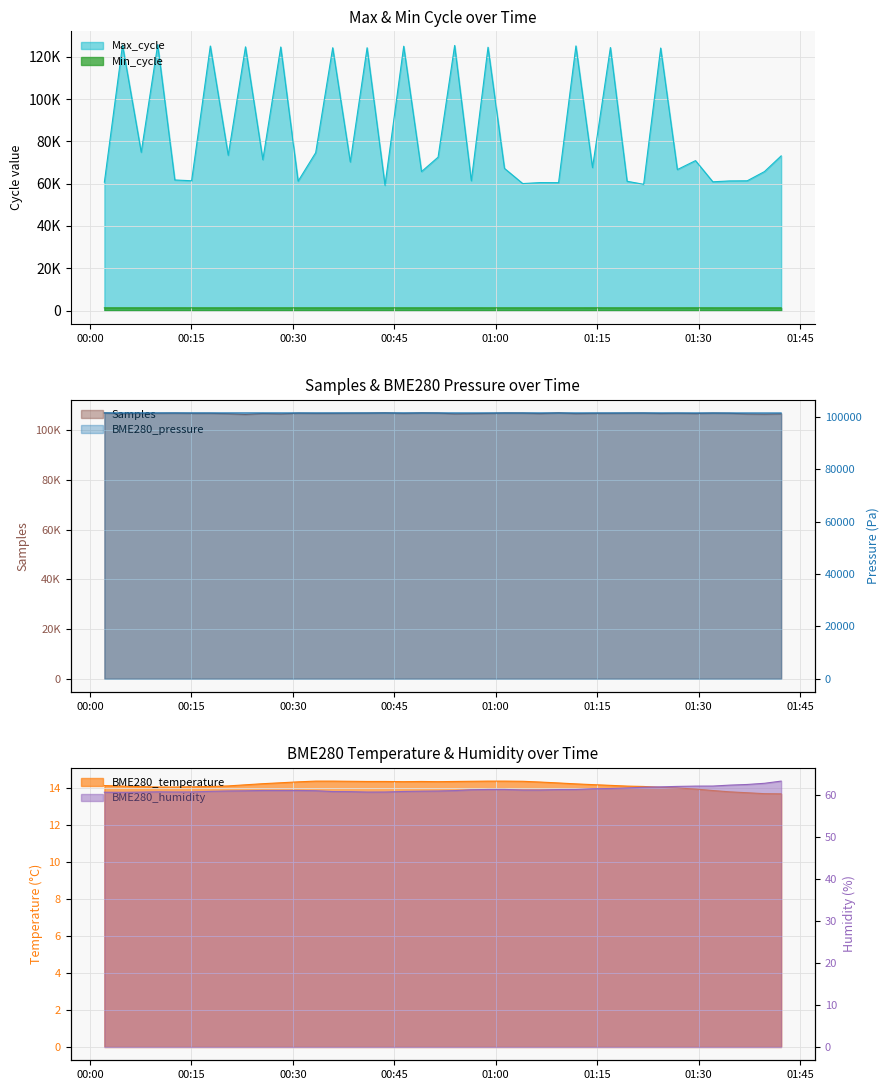

Reading left to right, what are all the values shown in this chart?

Max_cycle: 2023/06/14 00:02:07=60695.0	2023/06/14 00:04:48=125554.0	2023/06/14 00:07:34=74833.0	2023/06/14 00:10:00=125755.0	2023/06/14 00:12:32=61747.0	2023/06/14 00:15:01=61370.0	2023/06/14 00:17:47=125099.0	2023/06/14 00:20:26=73415.0	2023/06/14 00:22:59=124706.0	2023/06/14 00:25:33=71340.0	2023/06/14 00:28:12=124641.0	2023/06/14 00:30:46=61173.0	2023/06/14 00:33:22=74652.0	2023/06/14 00:35:53=124284.0	2023/06/14 00:38:29=70246.0	2023/06/14 00:40:58=124277.0	2023/06/14 00:43:37=59242.0	2023/06/14 00:46:23=125006.0	2023/06/14 00:49:01=65705.0	2023/06/14 00:51:28=72526.0	2023/06/14 00:53:55=125368.0	2023/06/14 00:56:23=61373.0	2023/06/14 00:58:51=124517.0	2023/06/14 01:01:17=67221.0	2023/06/14 01:03:59=60043.0	2023/06/14 01:06:32=60496.0	2023/06/14 01:09:17=60465.0	2023/06/14 01:11:51=125151.0	2023/06/14 01:14:18=67607.0	2023/06/14 01:16:57=124388.0	2023/06/14 01:19:25=61128.0	2023/06/14 01:21:52=59696.0	2023/06/14 01:24:23=124153.0	2023/06/14 01:26:51=66658.0	2023/06/14 01:29:32=70895.0	2023/06/14 01:32:06=60874.0	2023/06/14 01:34:32=61284.0	2023/06/14 01:37:11=61350.0	2023/06/14 01:39:44=65711.0	2023/06/14 01:42:12=73126.0
Min_cycle: 2023/06/14 00:02:07=1265.0	2023/06/14 00:04:48=1262.0	2023/06/14 00:07:34=1265.0	2023/06/14 00:10:00=1261.0	2023/06/14 00:12:32=1266.0	2023/06/14 00:15:01=1261.0	2023/06/14 00:17:47=1263.0	2023/06/14 00:20:26=1261.0	2023/06/14 00:22:59=1264.0	2023/06/14 00:25:33=1261.0	2023/06/14 00:28:12=1262.0	2023/06/14 00:30:46=1261.0	2023/06/14 00:33:22=1260.0	2023/06/14 00:35:53=1262.0	2023/06/14 00:38:29=1260.0	2023/06/14 00:40:58=1261.0	2023/06/14 00:43:37=1260.0	2023/06/14 00:46:23=1261.0	2023/06/14 00:49:01=1260.0	2023/06/14 00:51:28=1260.0	2023/06/14 00:53:55=1261.0	2023/06/14 00:56:23=1267.0	2023/06/14 00:58:51=1260.0	2023/06/14 01:01:17=1262.0	2023/06/14 01:03:59=1261.0	2023/06/14 01:06:32=1261.0	2023/06/14 01:09:17=1261.0	2023/06/14 01:11:51=1260.0	2023/06/14 01:14:18=1264.0	2023/06/14 01:16:57=1260.0	2023/06/14 01:19:25=1260.0	2023/06/14 01:21:52=1261.0	2023/06/14 01:24:23=1260.0	2023/06/14 01:26:51=1261.0	2023/06/14 01:29:32=1265.0	2023/06/14 01:32:06=1262.0	2023/06/14 01:34:32=1261.0	2023/06/14 01:37:11=1260.0	2023/06/14 01:39:44=1260.0	2023/06/14 01:42:12=1260.0
Samples: 2023/06/14 00:02:07=107017.0	2023/06/14 00:04:48=106757.0	2023/06/14 00:07:34=106853.0	2023/06/14 00:10:00=106903.0	2023/06/14 00:12:32=106951.0	2023/06/14 00:15:01=106869.0	2023/06/14 00:17:47=106880.0	2023/06/14 00:20:26=106717.0	2023/06/14 00:22:59=106435.0	2023/06/14 00:25:33=106803.0	2023/06/14 00:28:12=106648.0	2023/06/14 00:30:46=106938.0	2023/06/14 00:33:22=106853.0	2023/06/14 00:35:53=106871.0	2023/06/14 00:38:29=106925.0	2023/06/14 00:40:58=106949.0	2023/06/14 00:43:37=107059.0	2023/06/14 00:46:23=106850.0	2023/06/14 00:49:01=107043.0	2023/06/14 00:51:28=106980.0	2023/06/14 00:53:55=106668.0	2023/06/14 00:56:23=106746.0	2023/06/14 00:58:51=106849.0	2023/06/14 01:01:17=106998.0	2023/06/14 01:03:59=106970.0	2023/06/14 01:06:32=106765.0	2023/06/14 01:09:17=107063.0	2023/06/14 01:11:51=106753.0	2023/06/14 01:14:18=106864.0	2023/06/14 01:16:57=106880.0	2023/06/14 01:19:25=106943.0	2023/06/14 01:21:52=106971.0	2023/06/14 01:24:23=106807.0	2023/06/14 01:26:51=106894.0	2023/06/14 01:29:32=106796.0	2023/06/14 01:32:06=106965.0	2023/06/14 01:34:32=106897.0	2023/06/14 01:37:11=106621.0	2023/06/14 01:39:44=106548.0	2023/06/14 01:42:12=106660.0
BME280_temperature: 2023/06/14 00:02:07=14.2	2023/06/14 00:04:48=14.1	2023/06/14 00:07:34=14.1	2023/06/14 00:10:00=14.1	2023/06/14 00:12:32=14.1	2023/06/14 00:15:01=14.1	2023/06/14 00:17:47=14.1	2023/06/14 00:20:26=14.1	2023/06/14 00:22:59=14.2	2023/06/14 00:25:33=14.3	2023/06/14 00:28:12=14.3	2023/06/14 00:30:46=14.4	2023/06/14 00:33:22=14.4	2023/06/14 00:35:53=14.4	2023/06/14 00:38:29=14.4	2023/06/14 00:40:58=14.4	2023/06/14 00:43:37=14.4	2023/06/14 00:46:23=14.4	2023/06/14 00:49:01=14.4	2023/06/14 00:51:28=14.4	2023/06/14 00:53:55=14.4	2023/06/14 00:56:23=14.4	2023/06/14 00:58:51=14.4	2023/06/14 01:01:17=14.4	2023/06/14 01:03:59=14.4	2023/06/14 01:06:32=14.3	2023/06/14 01:09:17=14.3	2023/06/14 01:11:51=14.2	2023/06/14 01:14:18=14.2	2023/06/14 01:16:57=14.2	2023/06/14 01:19:25=14.1	2023/06/14 01:21:52=14.1	2023/06/14 01:24:23=14.1	2023/06/14 01:26:51=14.0	2023/06/14 01:29:32=14.0	2023/06/14 01:32:06=13.9	2023/06/14 01:34:32=13.8	2023/06/14 01:37:11=13.8	2023/06/14 01:39:44=13.7	2023/06/14 01:42:12=13.7
BME280_humidity: 2023/06/14 00:02:07=60.7	2023/06/14 00:04:48=60.7	2023/06/14 00:07:34=60.7	2023/06/14 00:10:00=60.8	2023/06/14 00:12:32=60.7	2023/06/14 00:15:01=60.8	2023/06/14 00:17:47=60.9	2023/06/14 00:20:26=61.0	2023/06/14 00:22:59=61.0	2023/06/14 00:25:33=61.1	2023/06/14 00:28:12=61.1	2023/06/14 00:30:46=61.1	2023/06/14 00:33:22=61.0	2023/06/14 00:35:53=60.8	2023/06/14 00:38:29=60.8	2023/06/14 00:40:58=60.7	2023/06/14 00:43:37=60.7	2023/06/14 00:46:23=60.9	2023/06/14 00:49:01=60.9	2023/06/14 00:51:28=61.0	2023/06/14 00:53:55=61.1	2023/06/14 00:56:23=61.3	2023/06/14 00:58:51=61.3	2023/06/14 01:01:17=61.4	2023/06/14 01:03:59=61.2	2023/06/14 01:06:32=61.2	2023/06/14 01:09:17=61.3	2023/06/14 01:11:51=61.3	2023/06/14 01:14:18=61.5	2023/06/14 01:16:57=61.6	2023/06/14 01:19:25=61.7	2023/06/14 01:21:52=61.9	2023/06/14 01:24:23=62.0	2023/06/14 01:26:51=62.1	2023/06/14 01:29:32=62.1	2023/06/14 01:32:06=62.1	2023/06/14 01:34:32=62.4	2023/06/14 01:37:11=62.5	2023/06/14 01:39:44=62.8	2023/06/14 01:42:12=63.3
BME280_pressure: 2023/06/14 00:02:07=101590.4	2023/06/14 00:04:48=101586.1	2023/06/14 00:07:34=101585.9	2023/06/14 00:10:00=101579.8	2023/06/14 00:12:32=101582.8	2023/06/14 00:15:01=101579.8	2023/06/14 00:17:47=101574.9	2023/06/14 00:20:26=101576.9	2023/06/14 00:22:59=101579.6	2023/06/14 00:25:33=101578.3	2023/06/14 00:28:12=101575.1	2023/06/14 00:30:46=101571.6	2023/06/14 00:33:22=101572.1	2023/06/14 00:35:53=101571.7	2023/06/14 00:38:29=101572.6	2023/06/14 00:40:58=101576.3	2023/06/14 00:43:37=101579.4	2023/06/14 00:46:23=101579.9	2023/06/14 00:49:01=101573.9	2023/06/14 00:51:28=101575.9	2023/06/14 00:53:55=101573.6	2023/06/14 00:56:23=101573.6	2023/06/14 00:58:51=101574.5	2023/06/14 01:01:17=101573.8	2023/06/14 01:03:59=101574.5	2023/06/14 01:06:32=101575.5	2023/06/14 01:09:17=101571.5	2023/06/14 01:11:51=101573.3	2023/06/14 01:14:18=101572.5	2023/06/14 01:16:57=101571.0	2023/06/14 01:19:25=101572.7	2023/06/14 01:21:52=101575.8	2023/06/14 01:24:23=101570.2	2023/06/14 01:26:51=101568.2	2023/06/14 01:29:32=101563.7	2023/06/14 01:32:06=101561.7	2023/06/14 01:34:32=101558.2	2023/06/14 01:37:11=101557.2	2023/06/14 01:39:44=101554.1	2023/06/14 01:42:12=101555.4